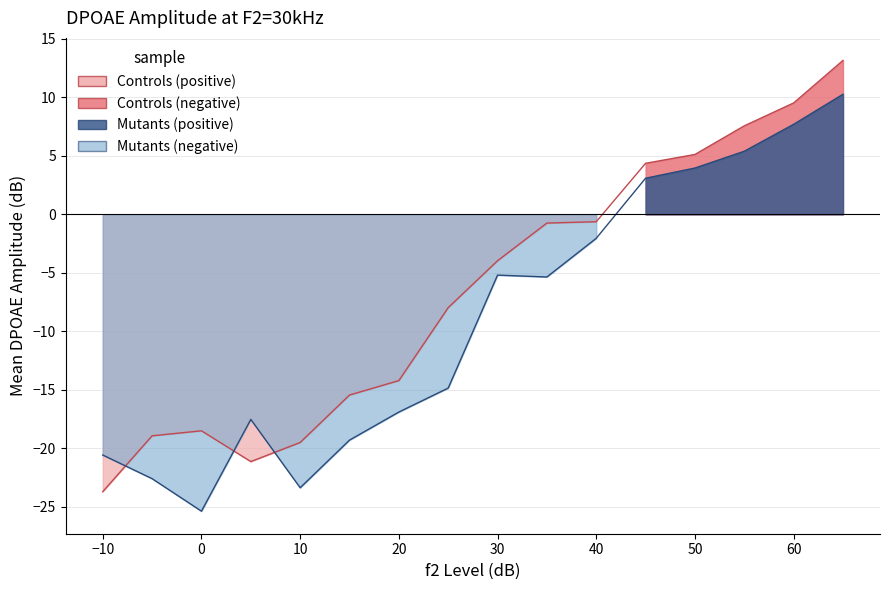

Does the chart have visible grid lines?

Yes